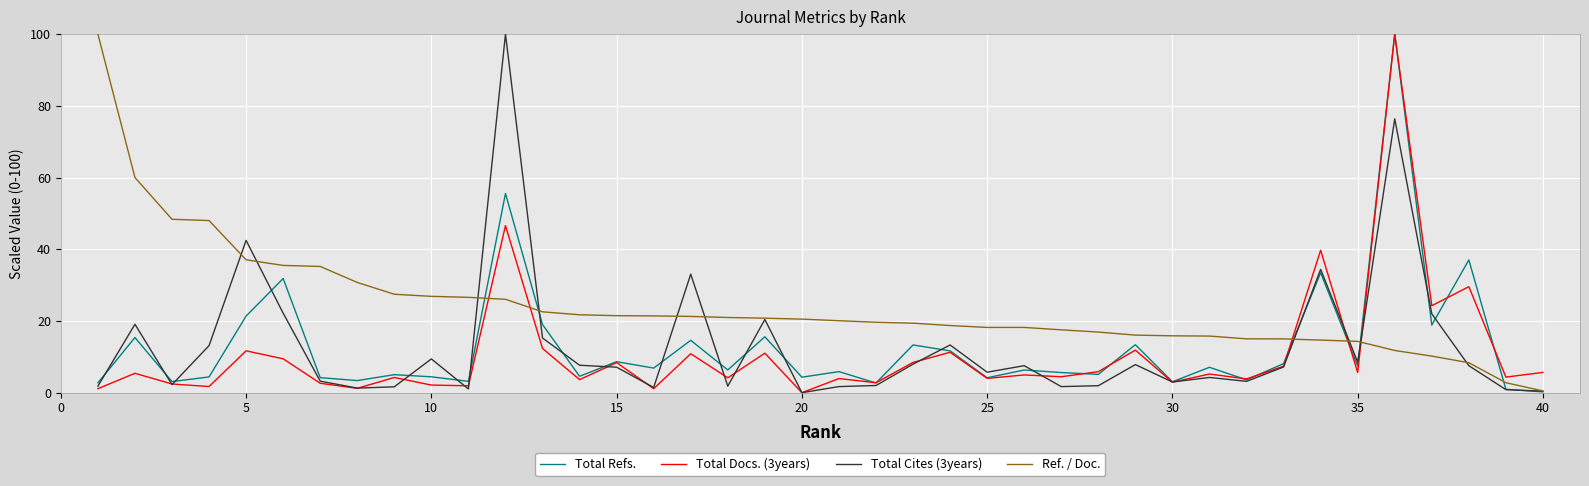

Which series has the largest total across all categories?

Ref. / Doc.